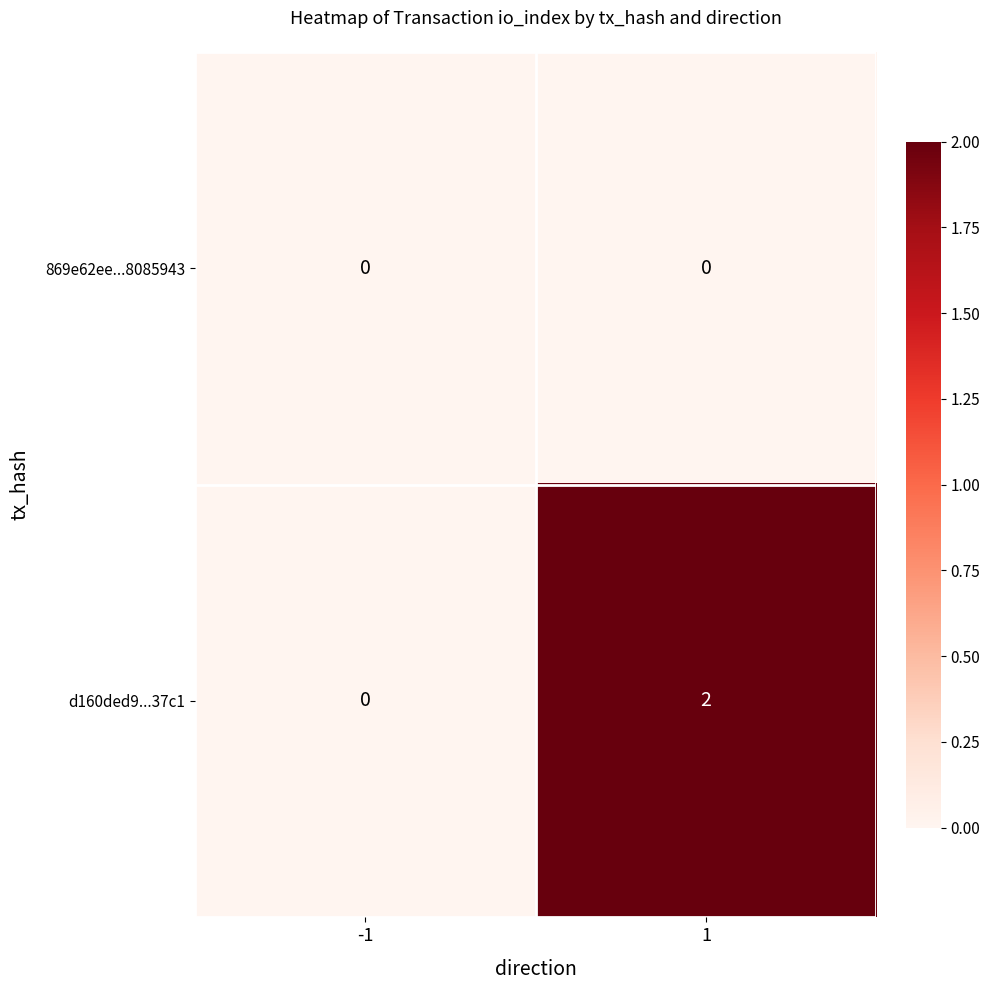

Which series changed the most between -1 and 1?

d160ded9...37c1